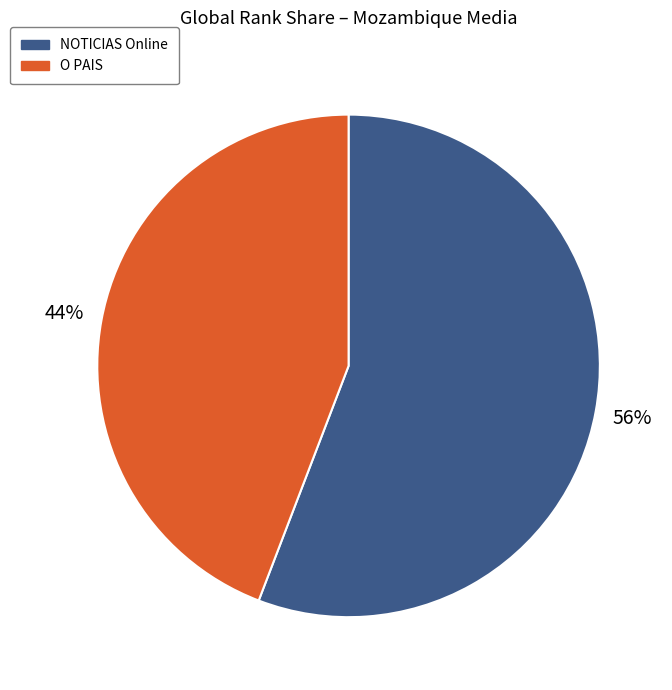

To the nearest percent, what percentage of the pie is O PAIS?

44%